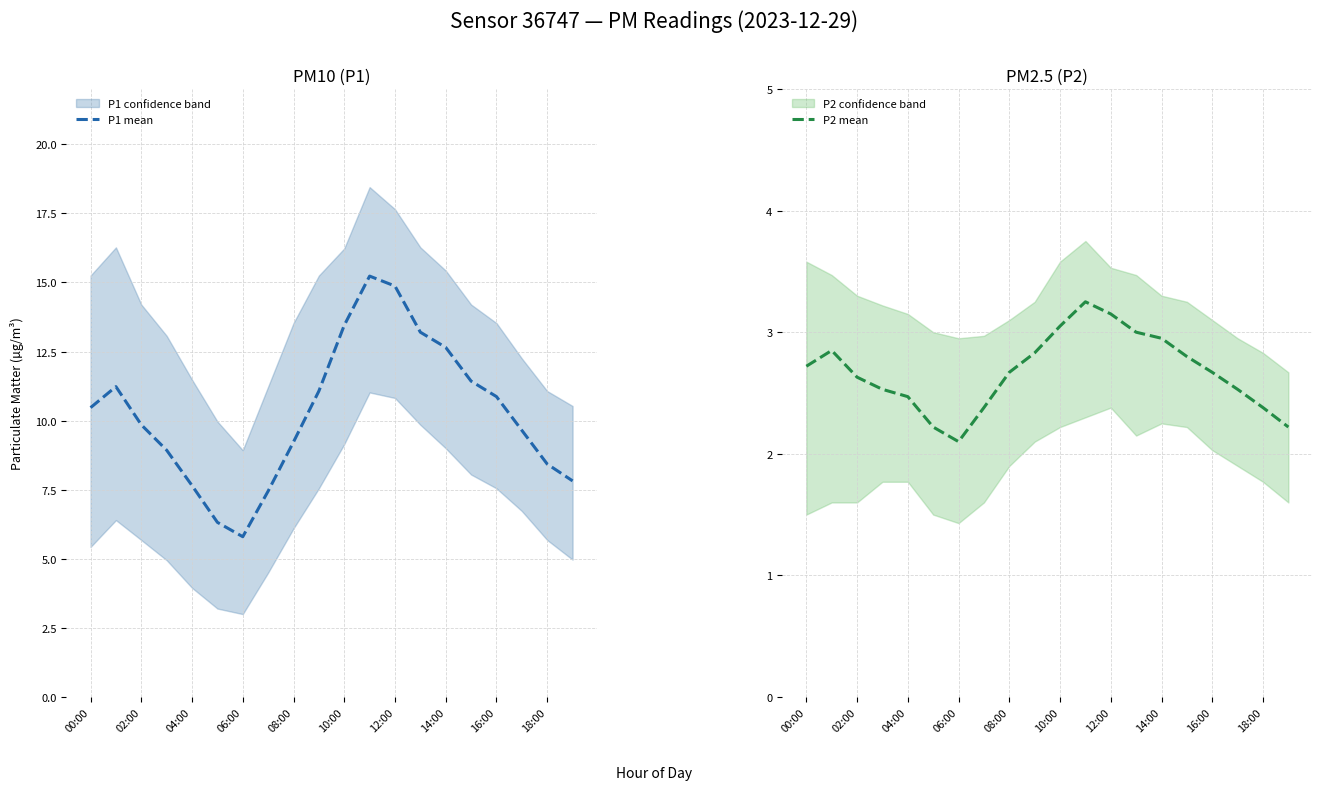

At which label does P1 mean first exceed 10?

00:00